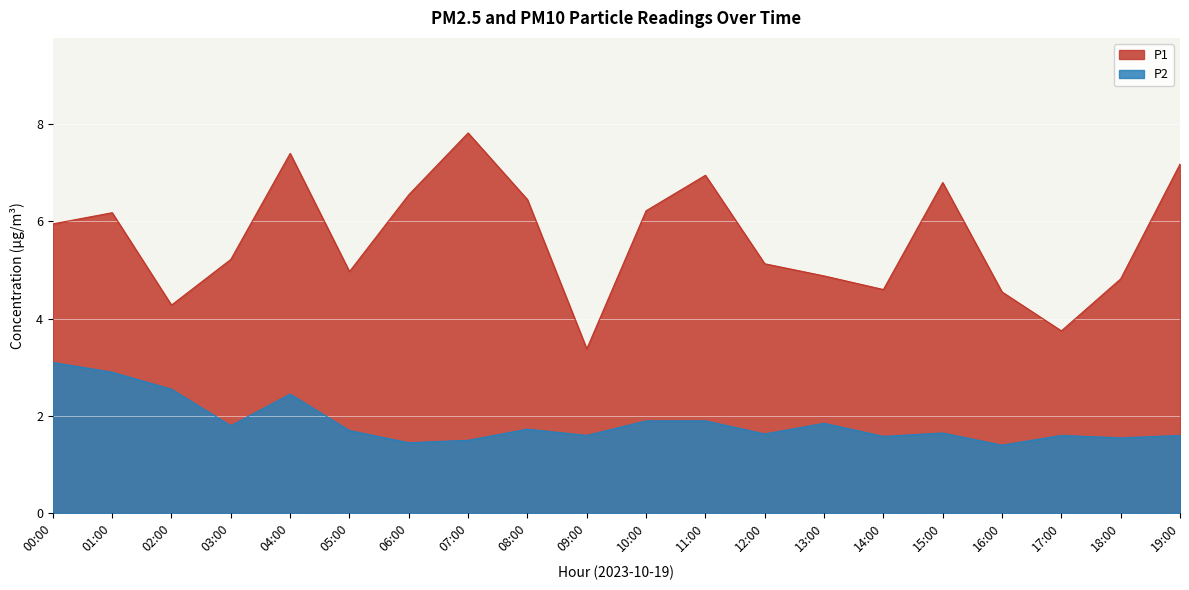

Rank the series at 02:00 from highest to lowest value.

P1, P2